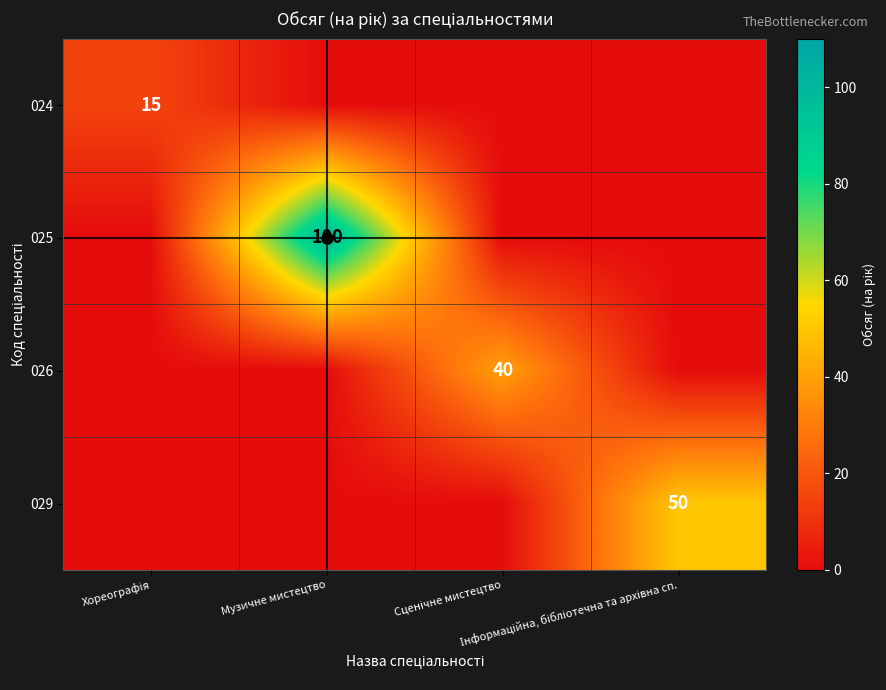

List the series in order of their peak value, lowest first.

024, 026, 029, 025